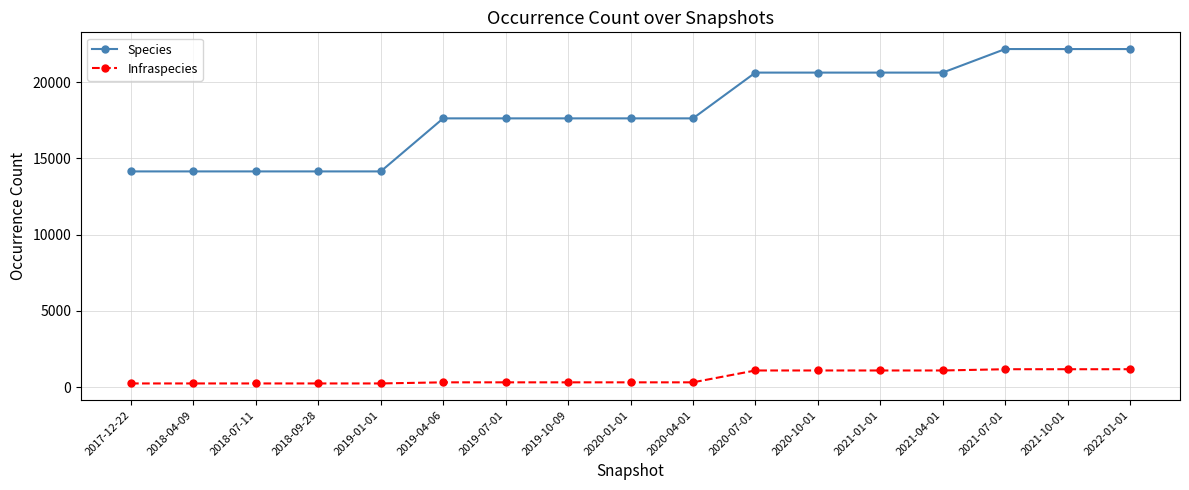

True or false: Infraspecies and Species intersect in this chart.

False